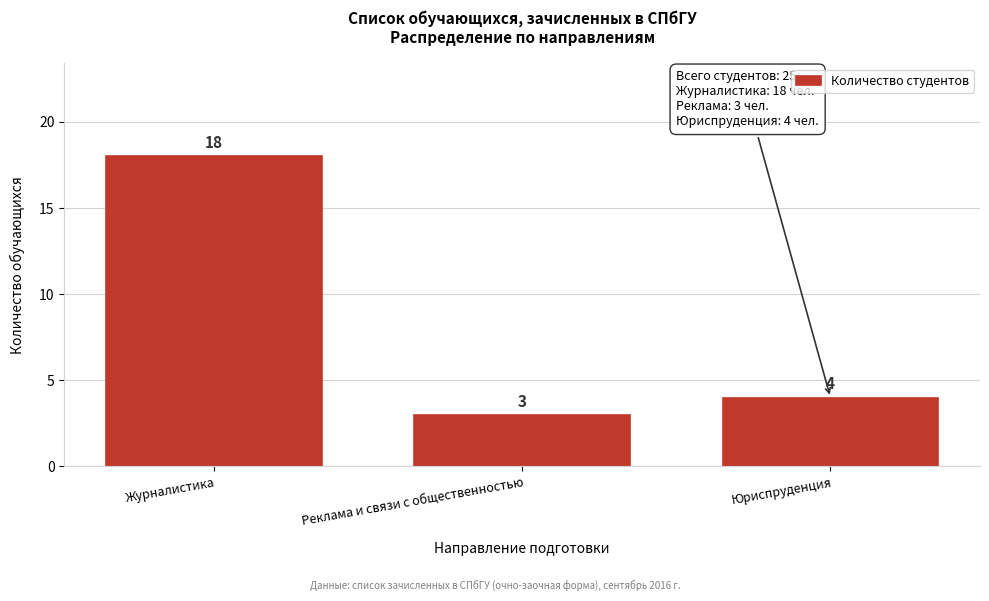

Reading left to right, transcribe all the data shown in this chart.

18	3	4